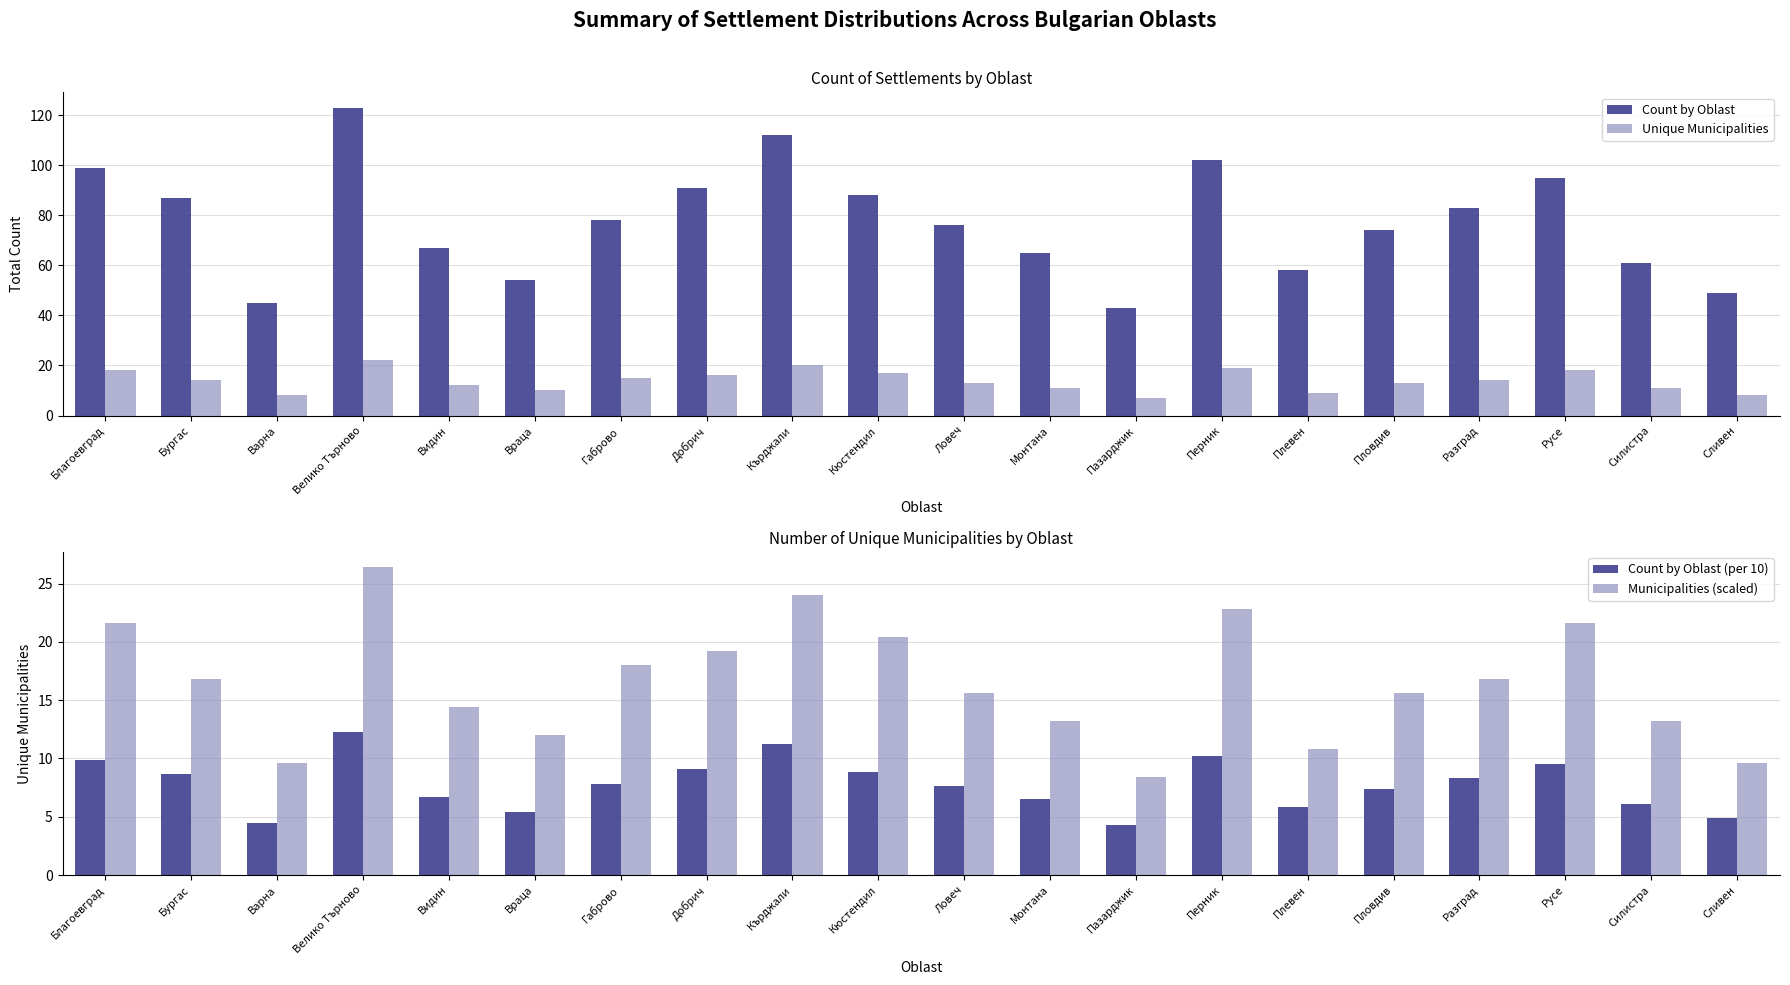

What is the maximum value for Municipalities (scaled)?

26.4